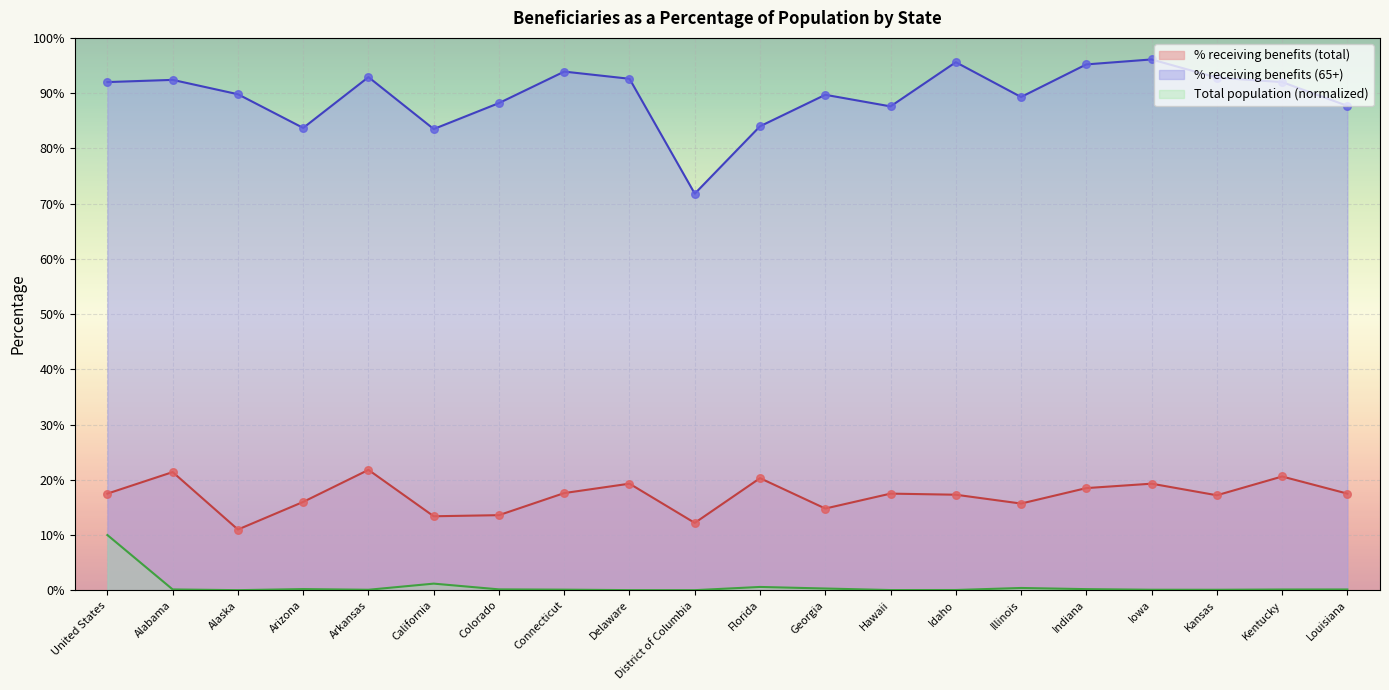

Which series has the widest spread of Y values?

% receiving benefits (65+)